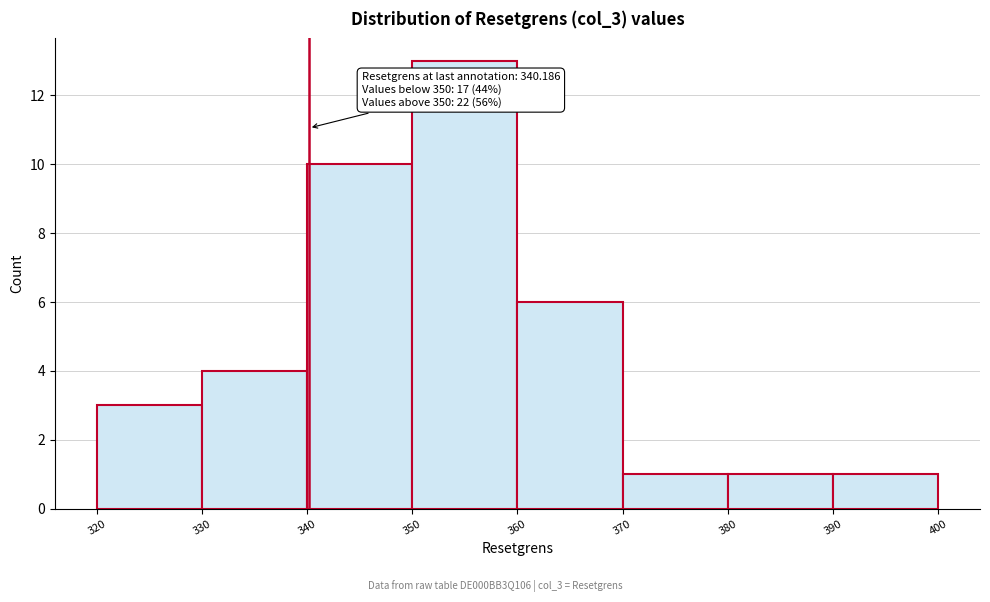

Which range on the x-axis has the tallest bar?

350 to 360